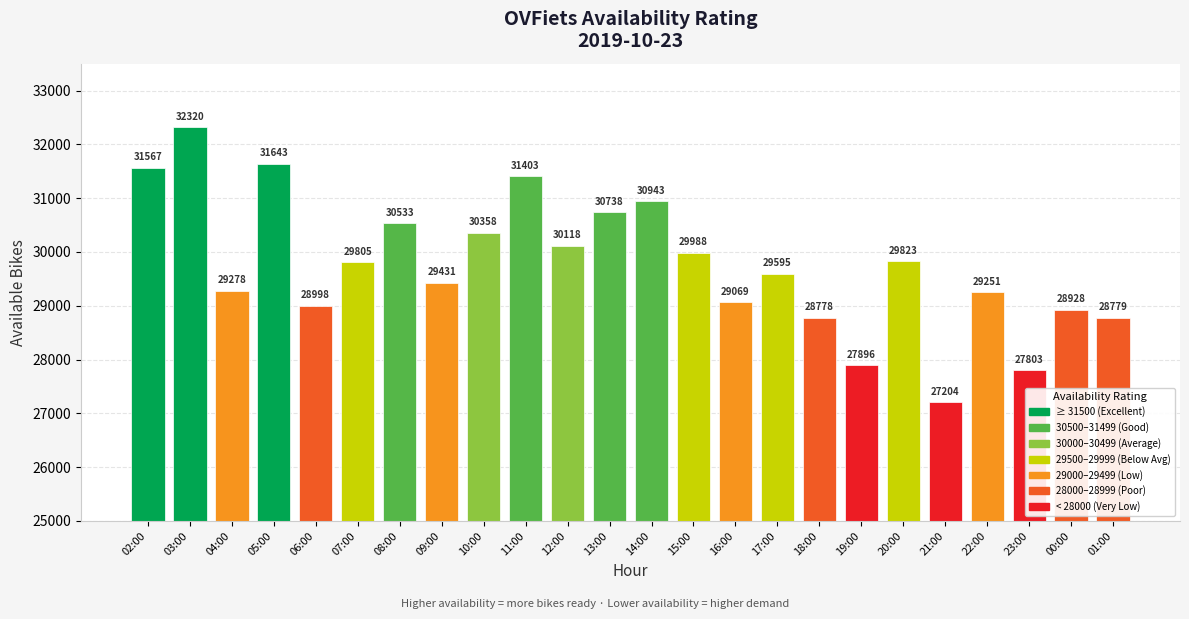

Rank the categories by value from highest to lowest.

03:00, 05:00, 02:00, 11:00, 14:00, 13:00, 08:00, 10:00, 12:00, 15:00, 20:00, 07:00, 17:00, 09:00, 04:00, 22:00, 16:00, 06:00, 00:00, 01:00, 18:00, 19:00, 23:00, 21:00